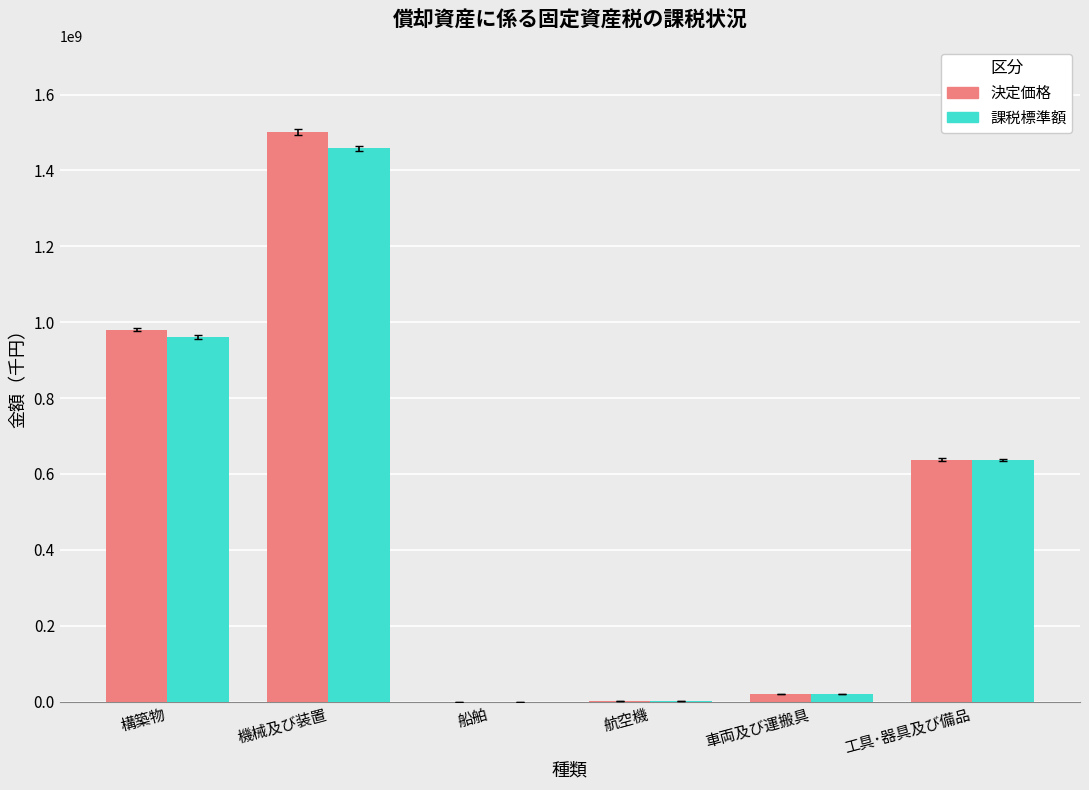

How many distinct data groups are displayed?

2